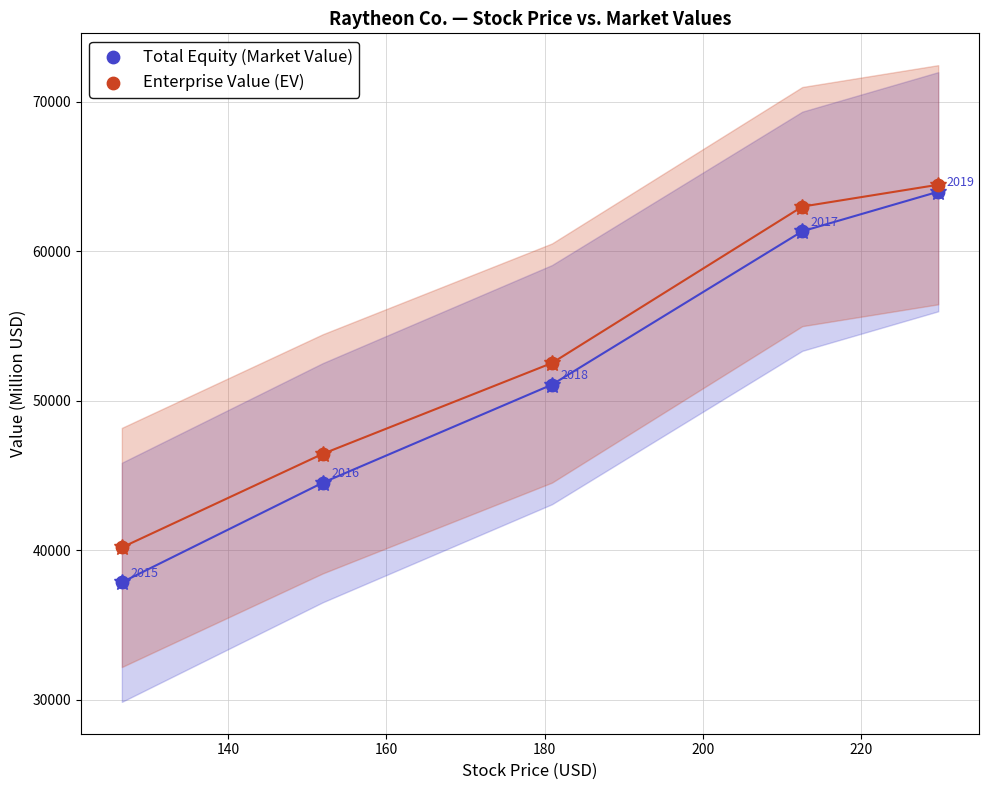

In the Enterprise Value (EV) series, what Y value is closest to 52309?

52515